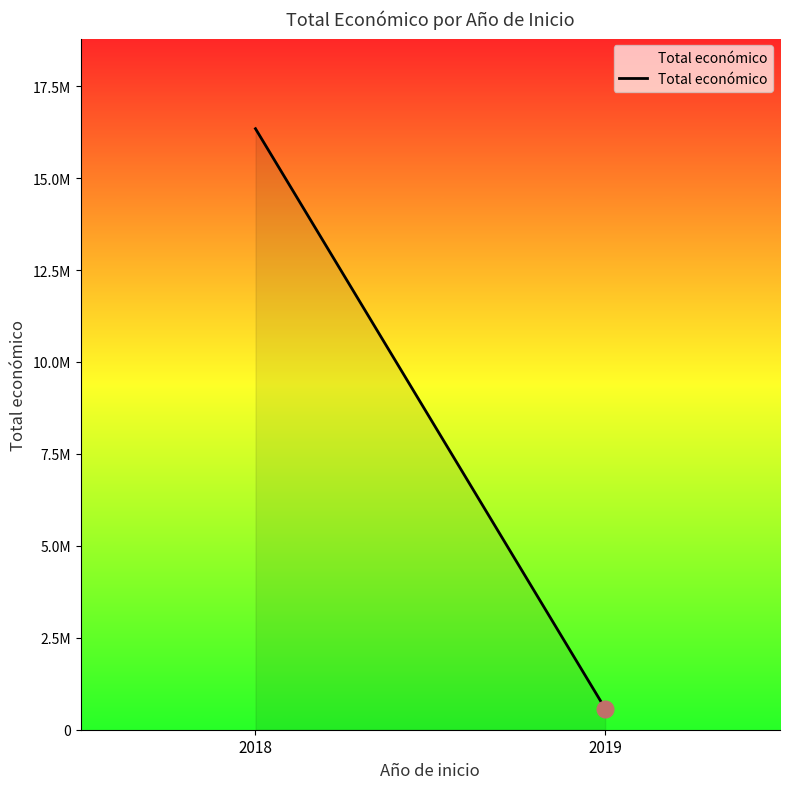

What is the value of the 2nd point from the left?

575833